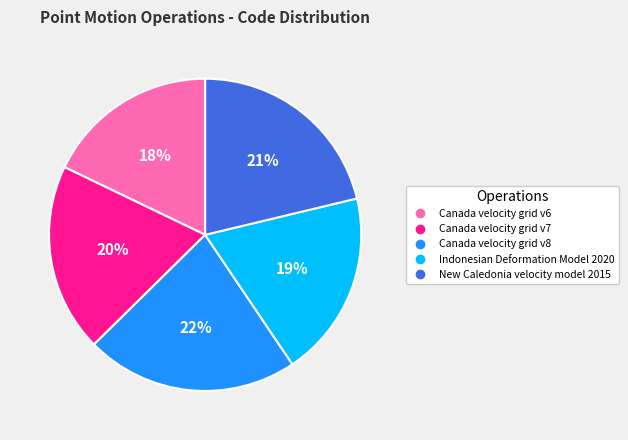

What is the smallest slice in the pie chart?

Canada velocity grid v6